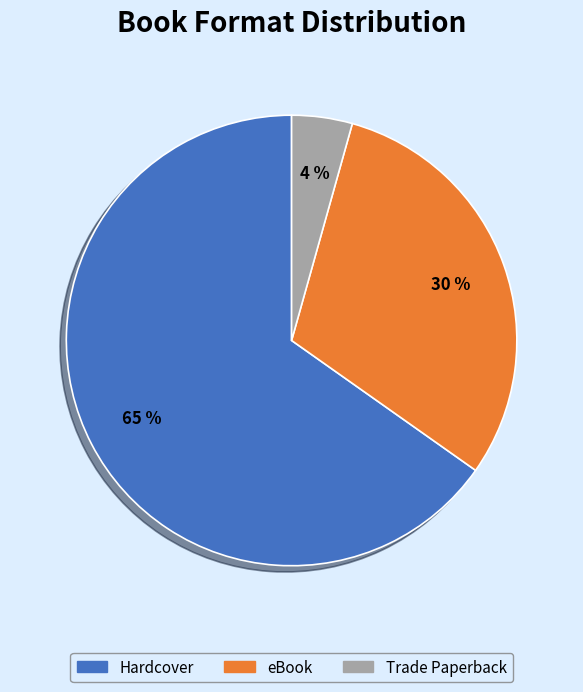

What percentage is the Trade Paperback slice, to the nearest percent?

4%